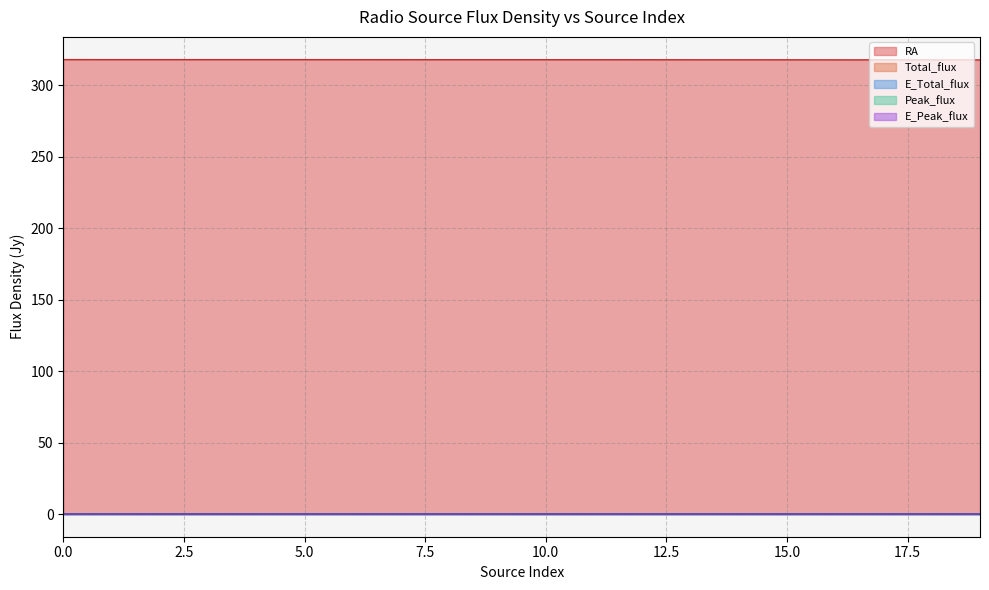

Reading right to left, transcribe all the data shown in this chart.

RA: 317.8	317.8	317.8	317.8	317.9	317.9	317.9	317.9	317.9	317.9	317.9	317.9	318.0	318.0	318.0	318.0	318.0	318.0	318.0	318.0
Total_flux: 0.0	0.0	0.0	0.0	0.0	0.0	0.0	0.0	0.0	0.0	0.0	0.0	0.0	0.0	0.0	0.0	0.0	0.0	0.0	0.0
E_Total_flux: 0.0	0.0	0.0	0.0	0.0	0.0	0.0	0.0	0.0	0.0	0.0	0.0	0.0	0.0	0.0	0.0	0.0	0.0	0.0	0.0
Peak_flux: 0.0	0.0	0.0	0.0	0.0	0.0	0.0	0.0	0.0	0.0	0.0	0.0	0.0	0.0	0.0	0.0	0.0	0.0	0.0	0.0
E_Peak_flux: 0.0	0.0	0.0	0.0	0.0	0.0	0.0	0.0	0.0	0.0	0.0	0.0	0.0	0.0	0.0	0.0	0.0	0.0	0.0	0.0